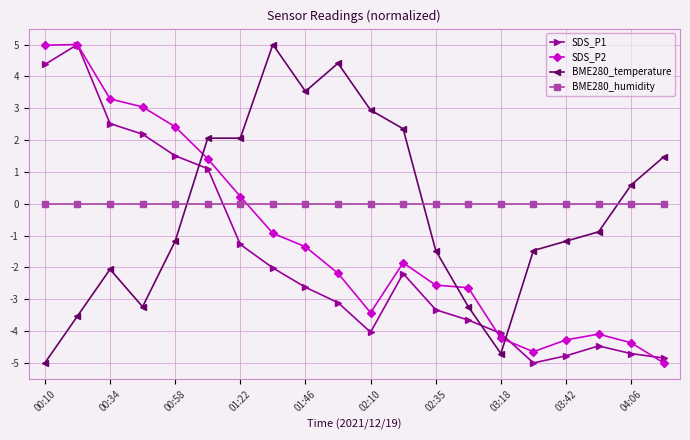

What is the greatest value displayed?

5.0